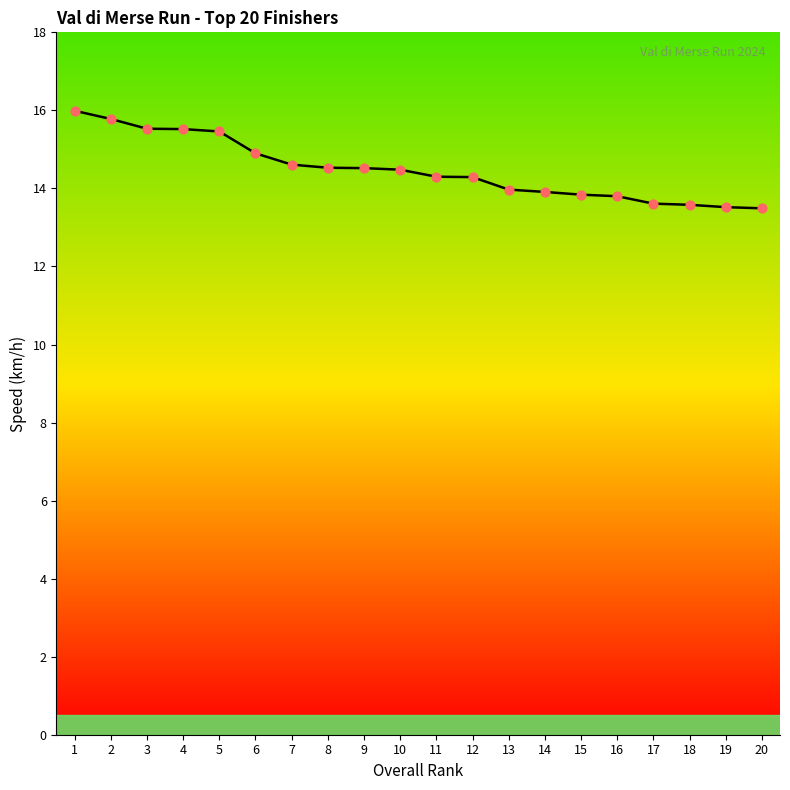

What is the ratio of the value at 9 to the value at 18?

1.1